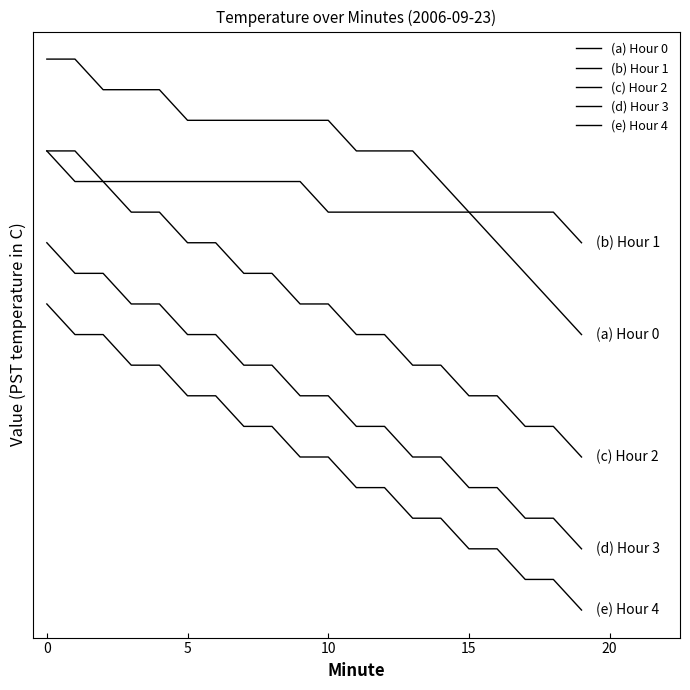

Does the chart have visible grid lines?

No